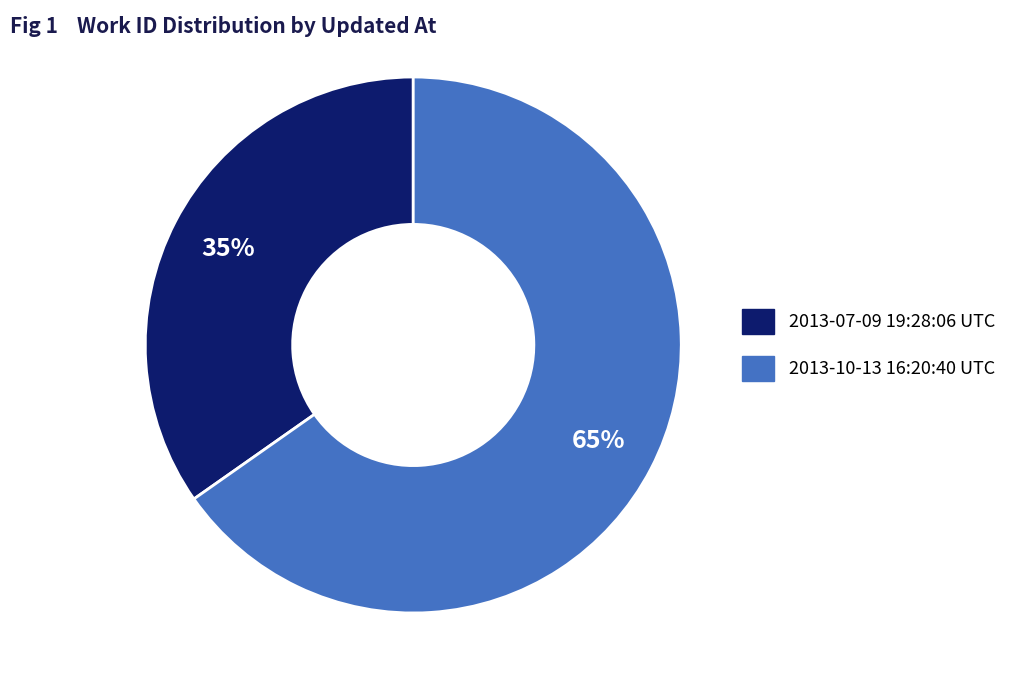

Which category has the biggest portion of the pie?

2013-10-13 16:20:40 UTC